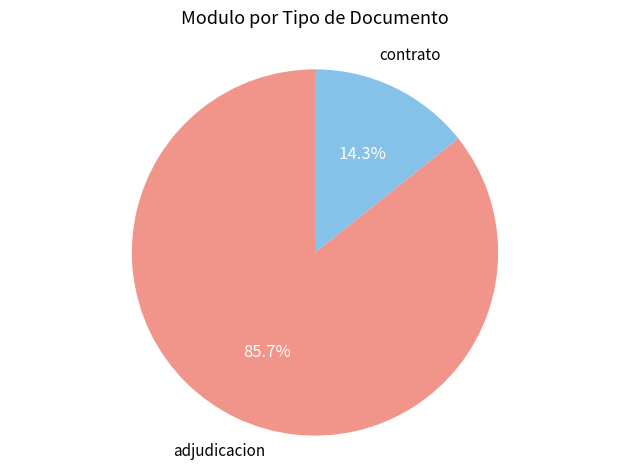

Which has a higher value, adjudicacion or contrato?

adjudicacion